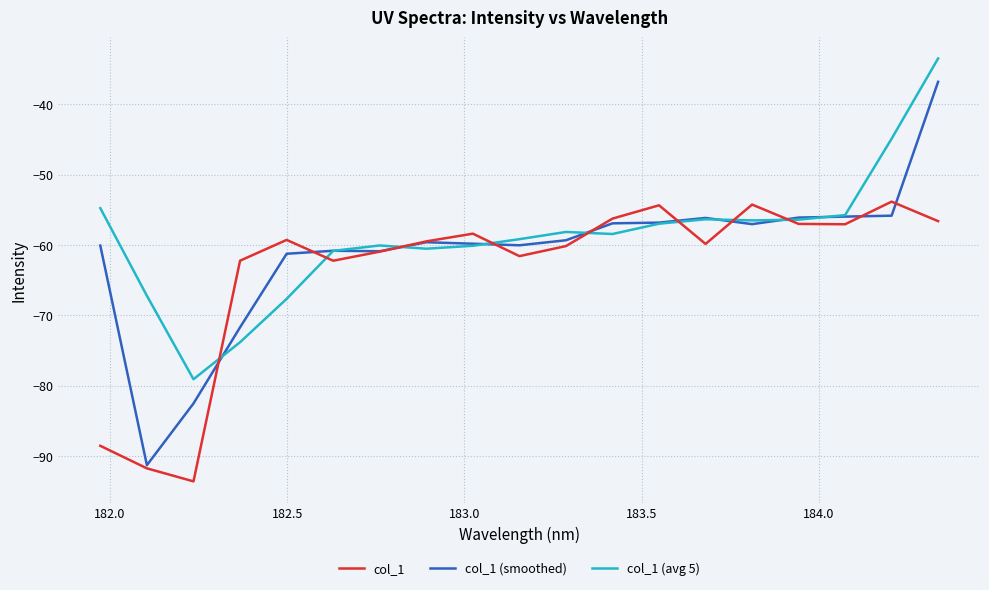

Which series has the largest total across all categories?

col_1 (avg 5)